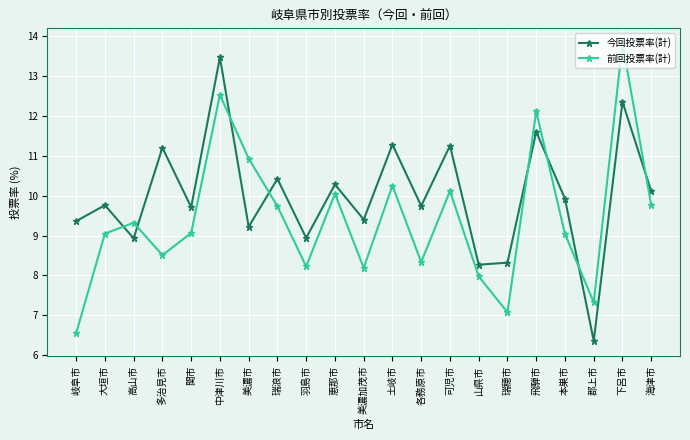

How many lines are shown in the chart?

2